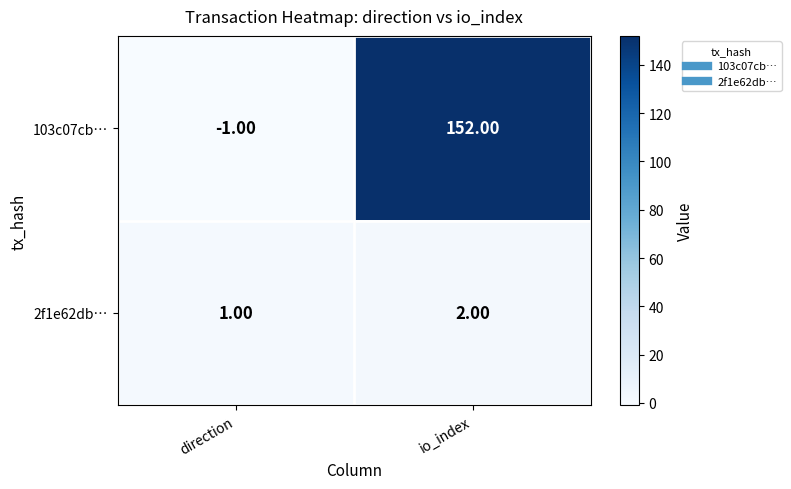

What is the spread (max minus min) of values at direction?

2